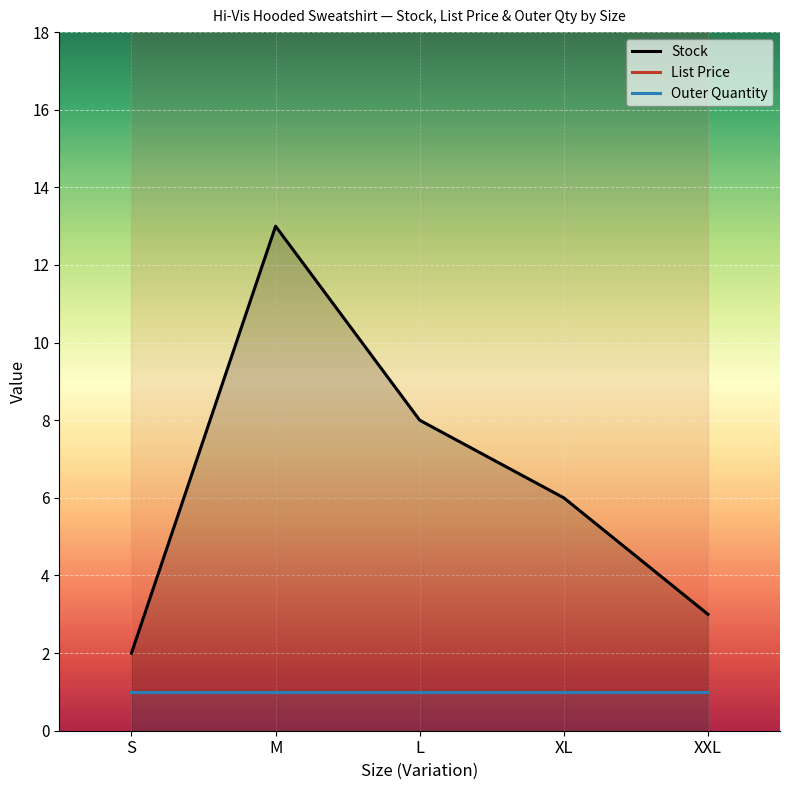

True or false: List Price and Stock cross at least once.

False